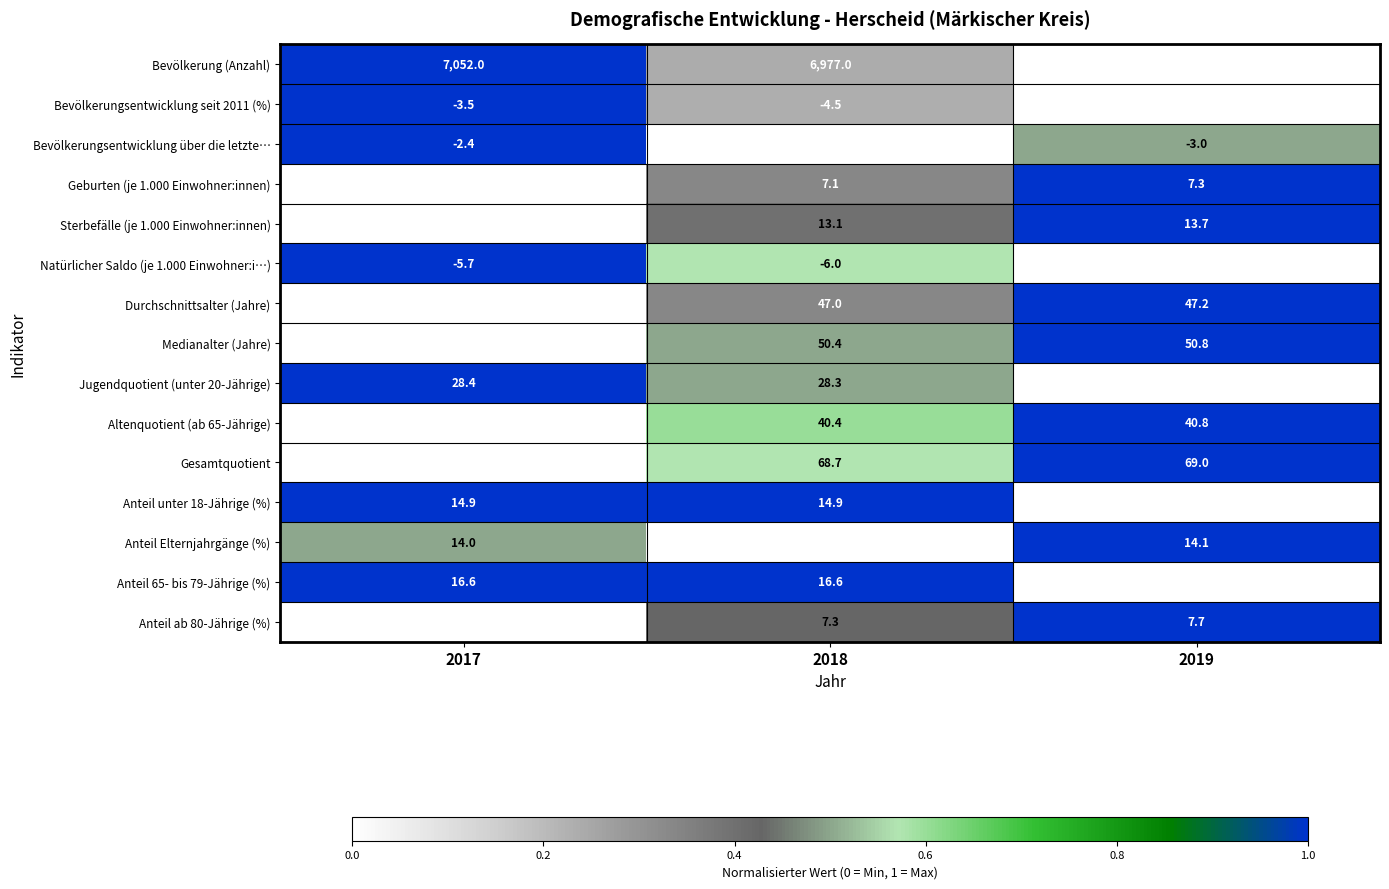

What is the total value across all series at 2017?

7346.0